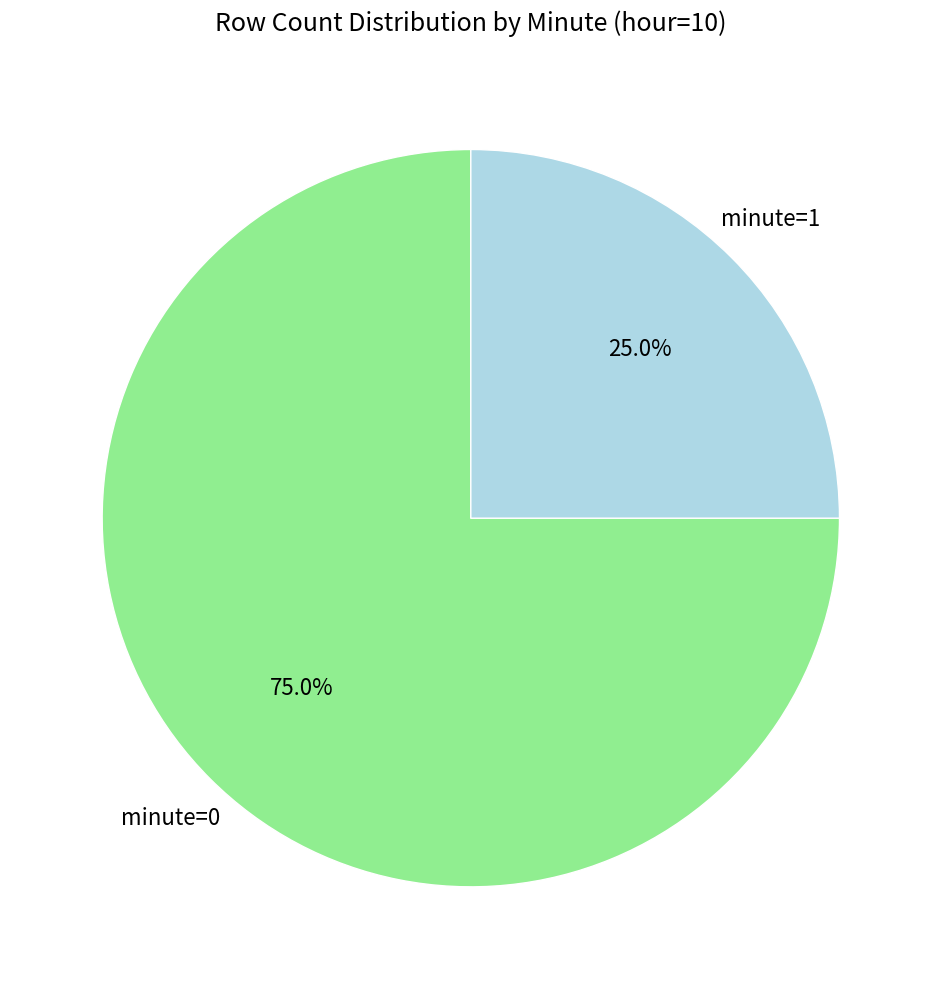

Does any single category account for the majority?

Yes